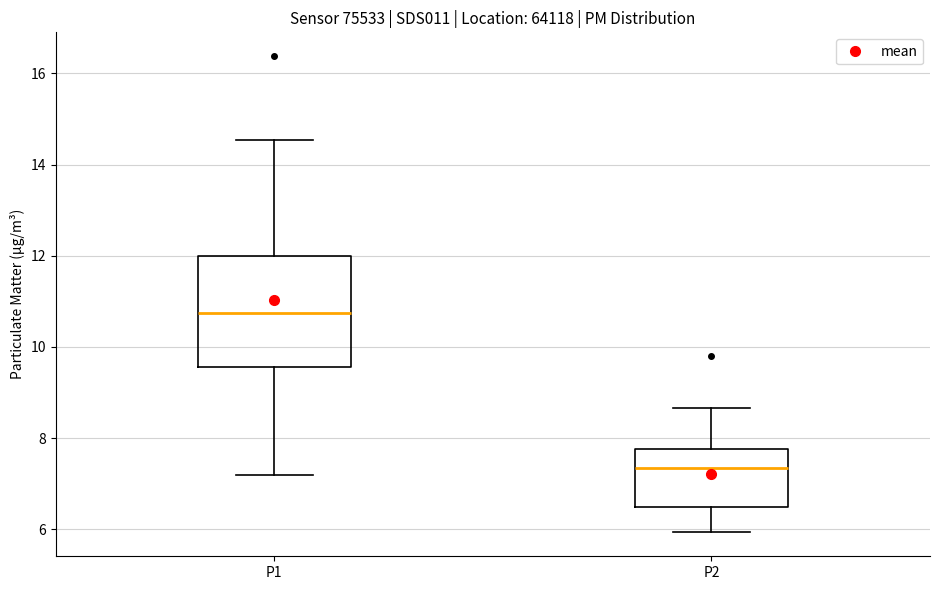

Where does the median line of the box for P1 sit on the y-axis? The values are not printed on the chart, so give them approximately, as read against the axis.

10.8